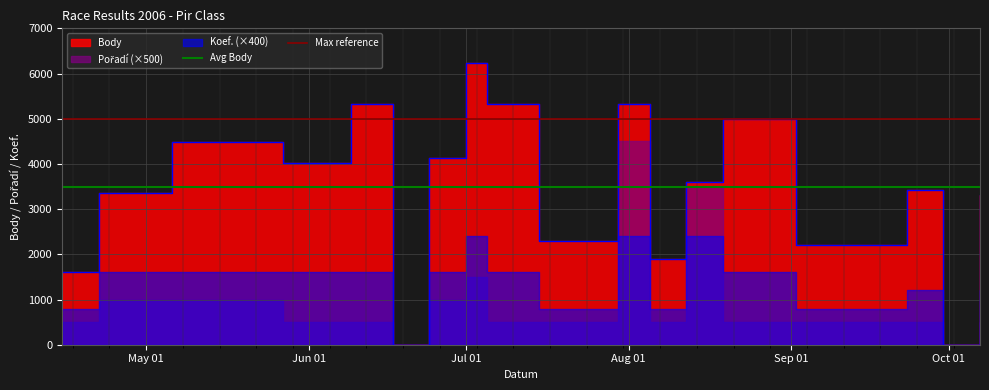

Where is Max reference nearest to the value 5000?

May 01